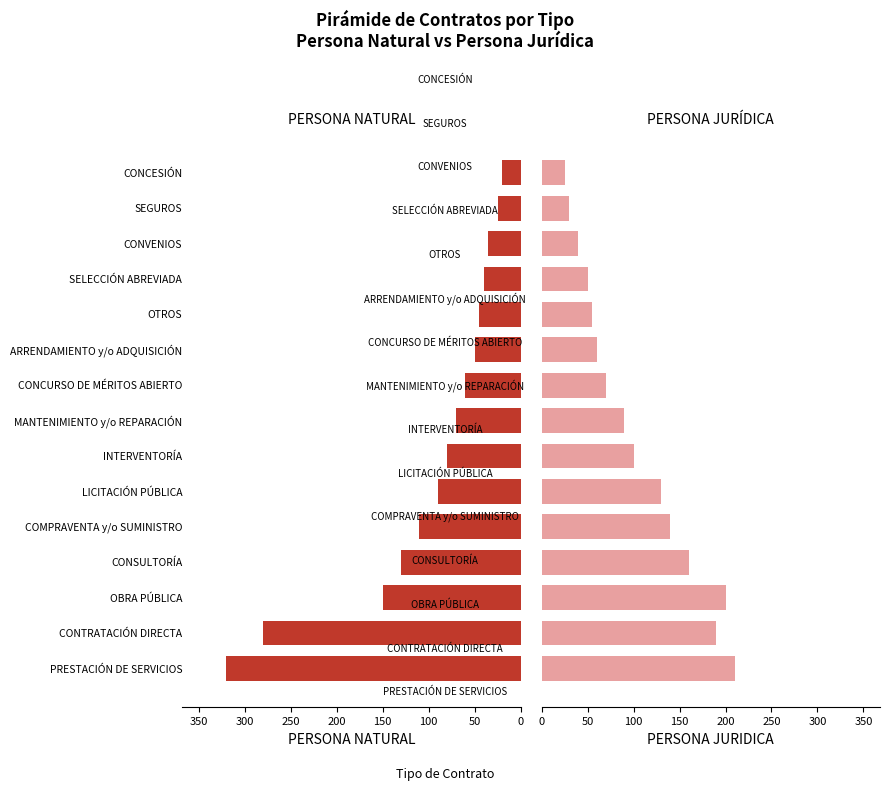

Rank the series by their average value, from lowest to highest.

PERSONA NATURAL, PERSONA JURIDICA